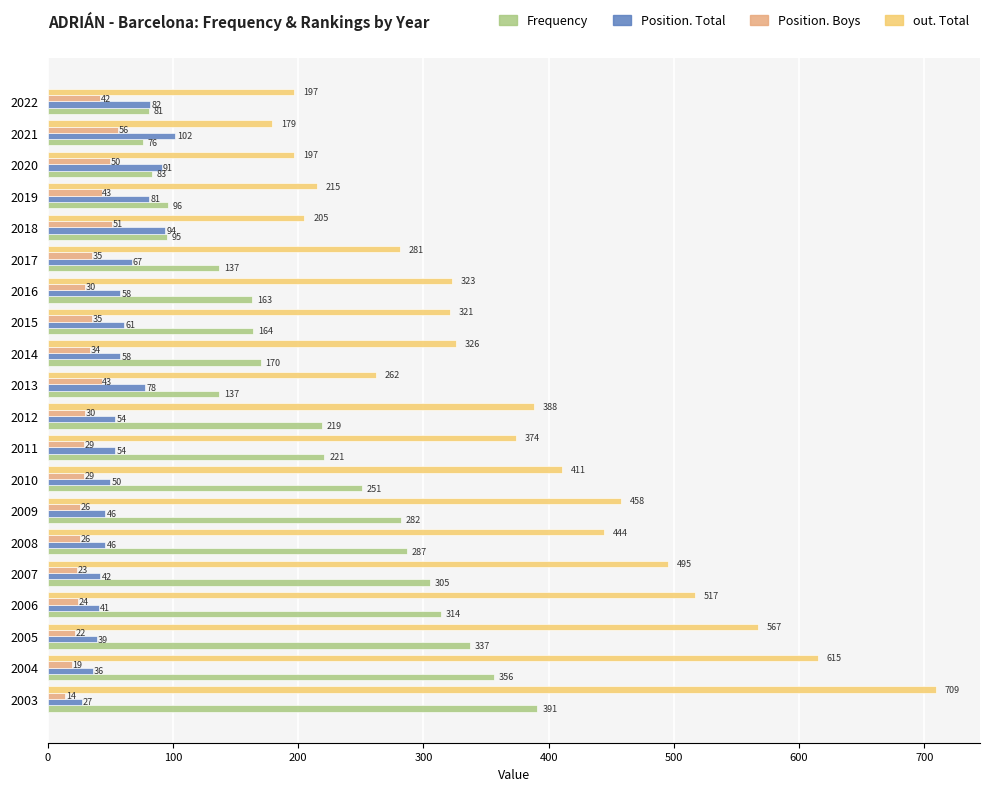

At which category is the sum across all series the highest?

2003